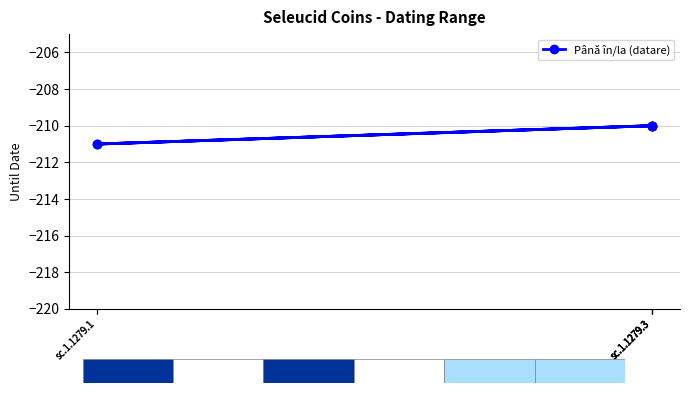

Where is the data nearest to the value -210?

sc.1.1279.3